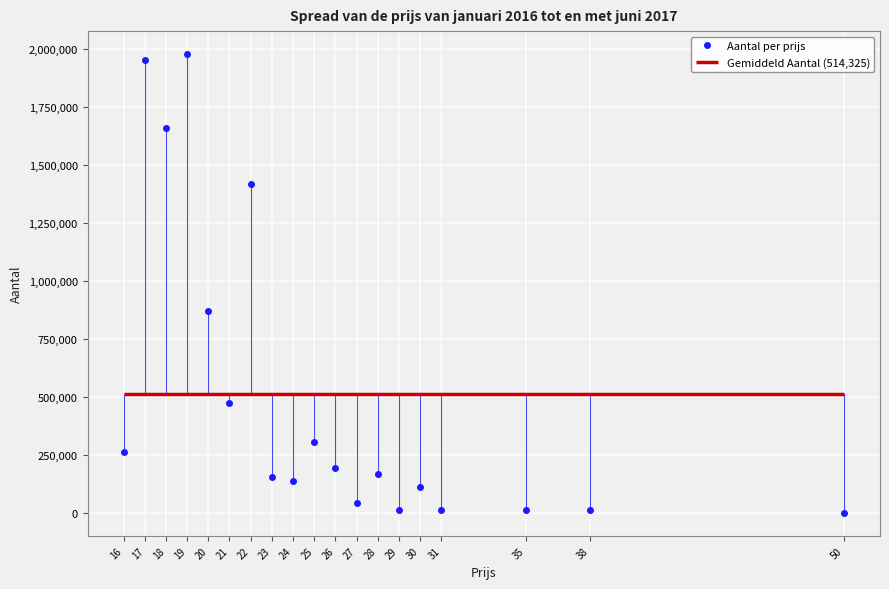

At which category does the chart reach its minimum across all series?

50